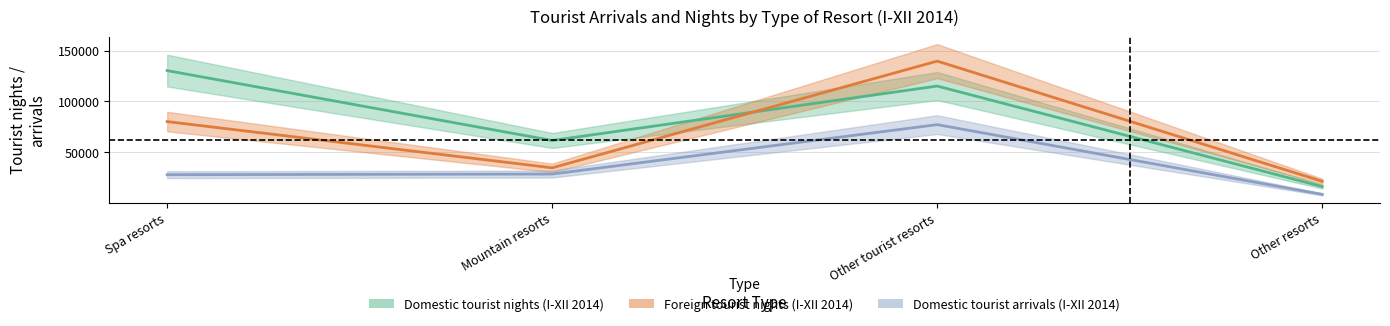

Which series has the widest spread of values?

Foreign tourist nights (I-XII 2014)